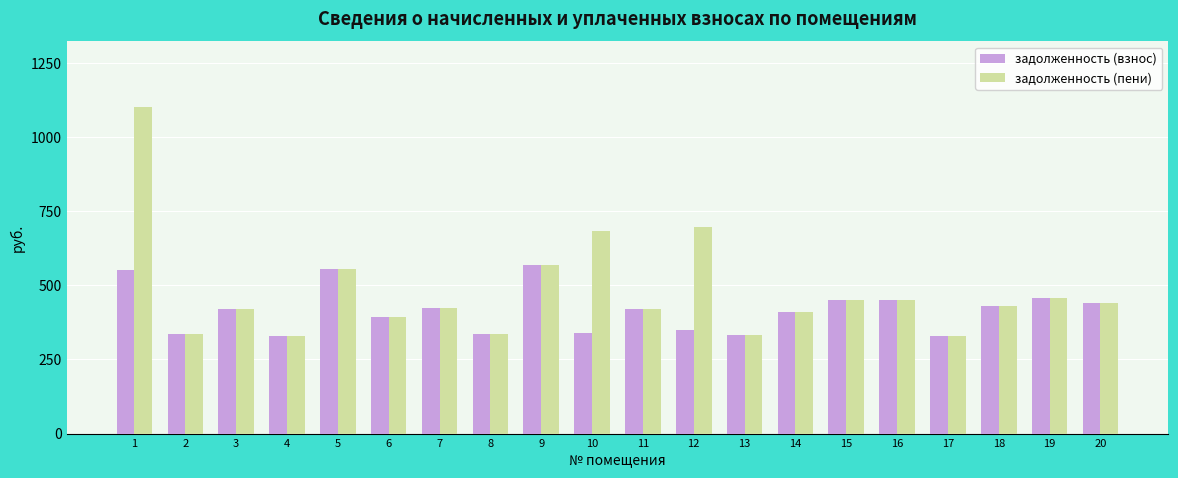

List the series in order of their peak value, highest first.

задолженность (пени), задолженность (взнос)